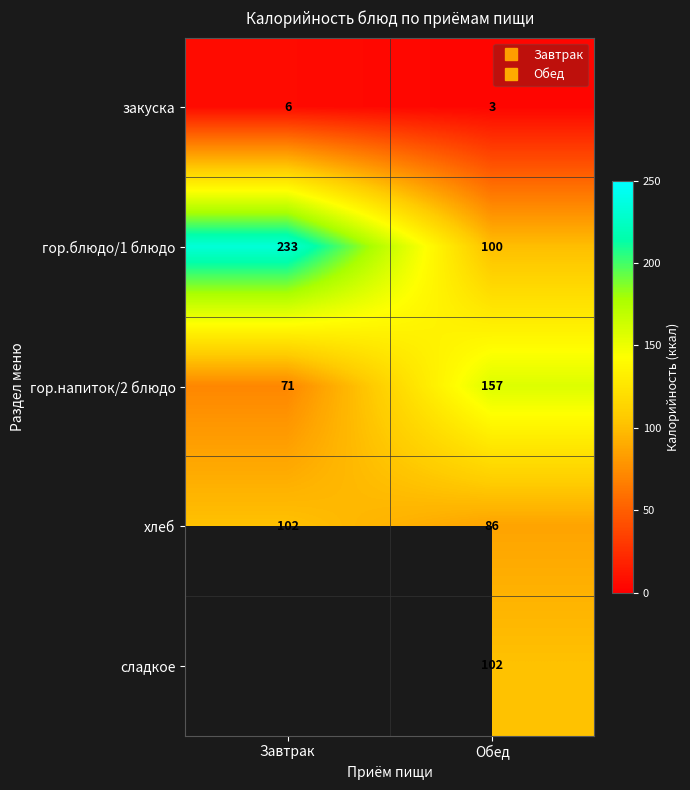

At which category does the chart reach its peak across all series?

Завтрак